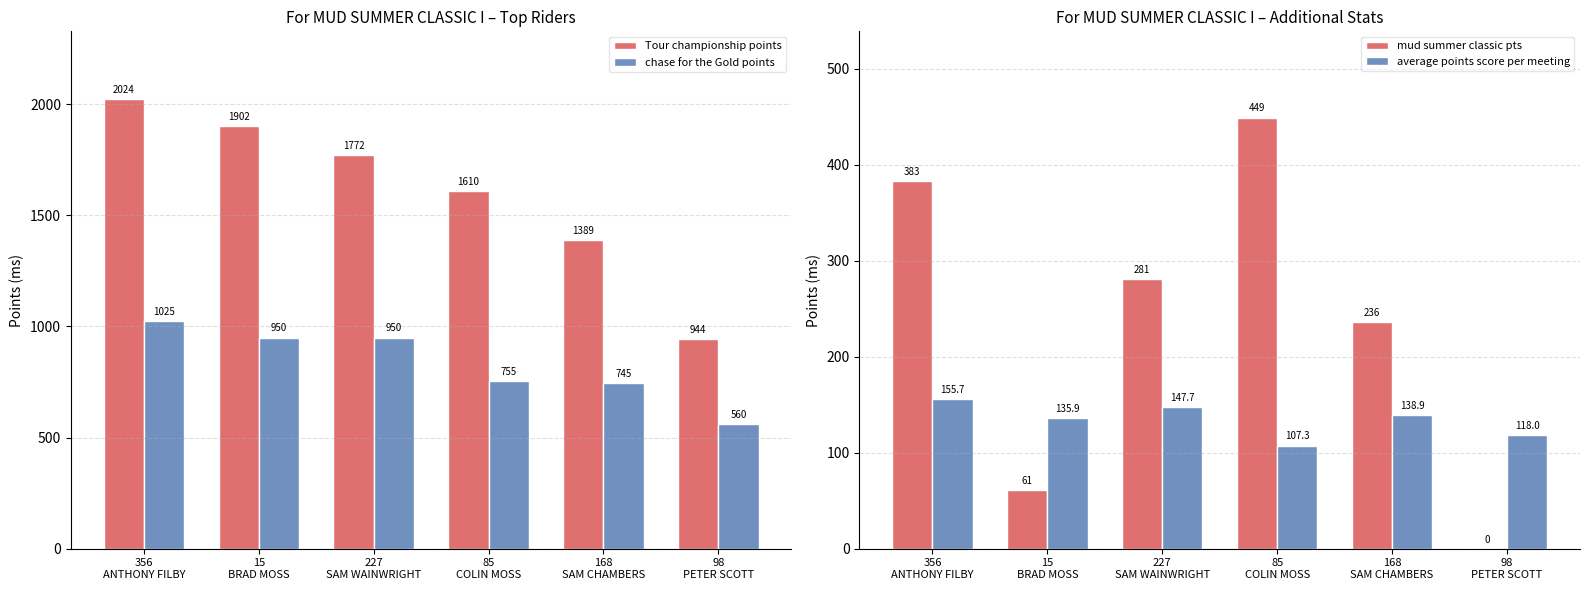

Rank the categories by Tour championship points value from highest to lowest.

356
ANTHONY FILBY, 15
BRAD MOSS, 227
SAM WAINWRIGHT, 85
COLIN MOSS, 168
SAM CHAMBERS, 98
PETER SCOTT